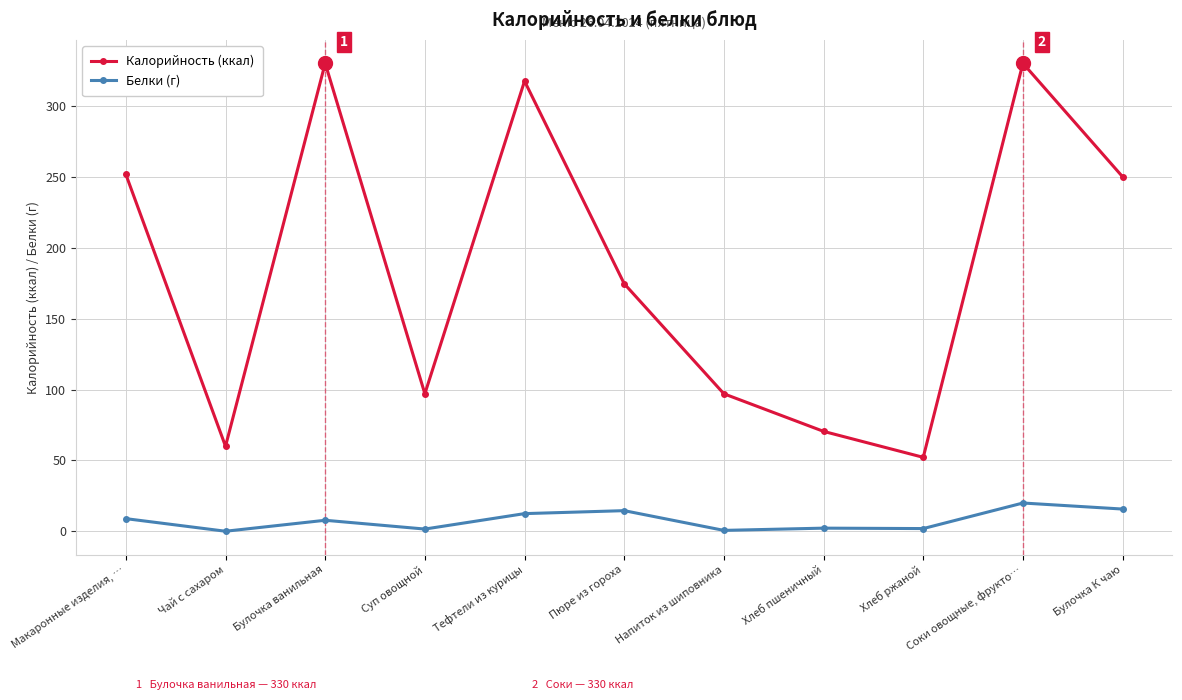

What is the difference between the second highest and second lowest values in the Белки (г) series?

15.0